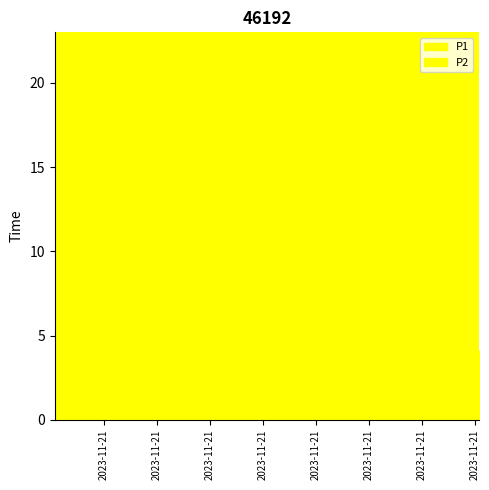

What is the difference between the maximum and minimum values in the P2 series?

1.1